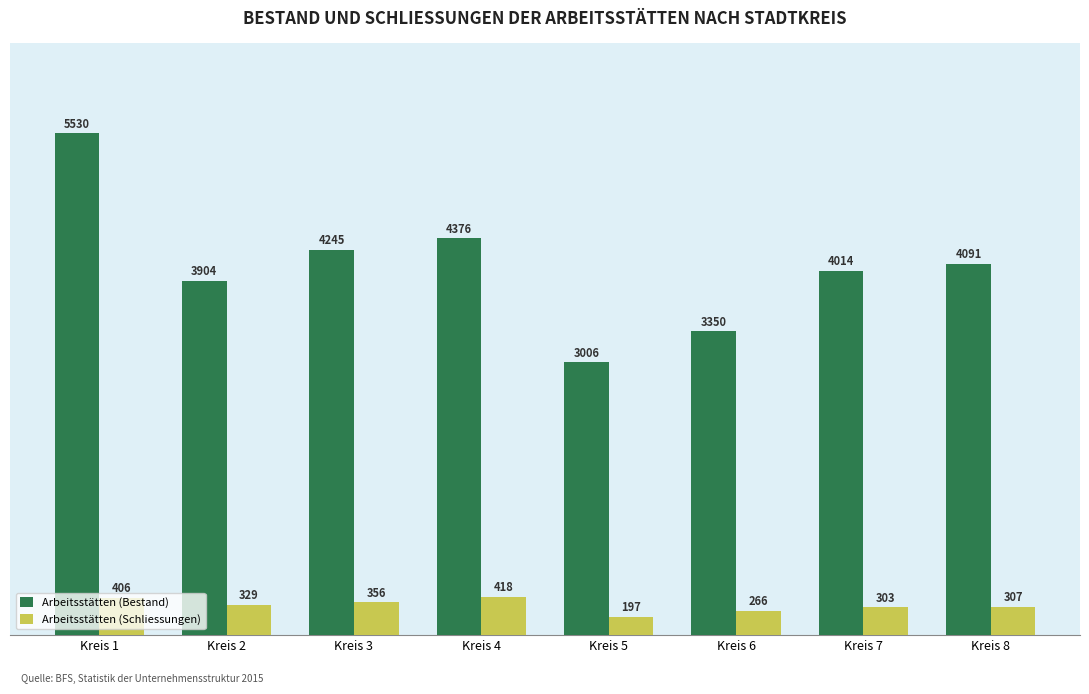

What is the sum of the Arbeitsstätten (Schliessungen) values at Kreis 7 and Kreis 1?

709